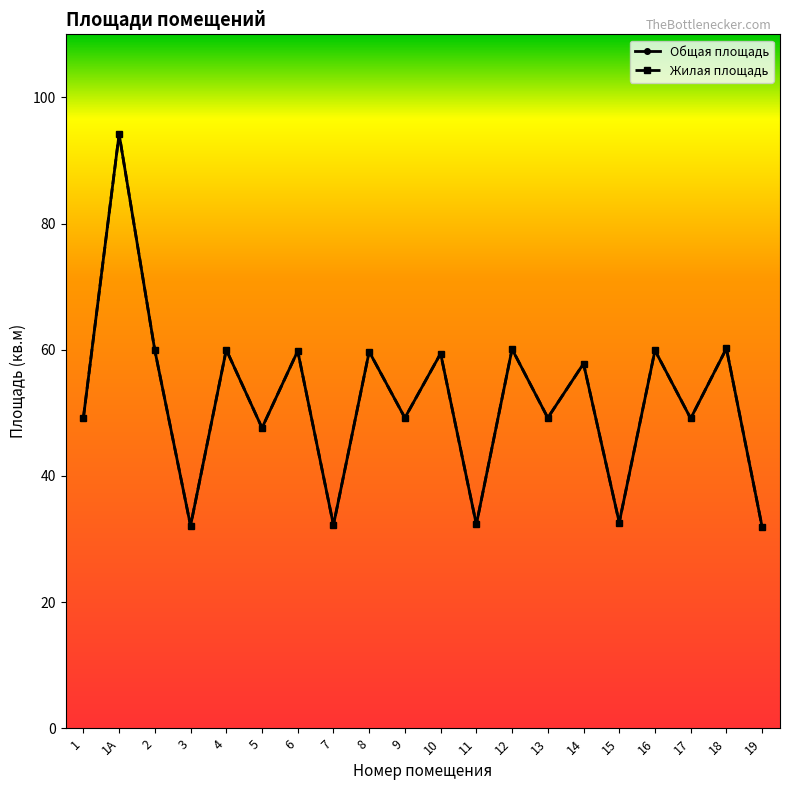

Which series has the widest spread of values?

Общая площадь